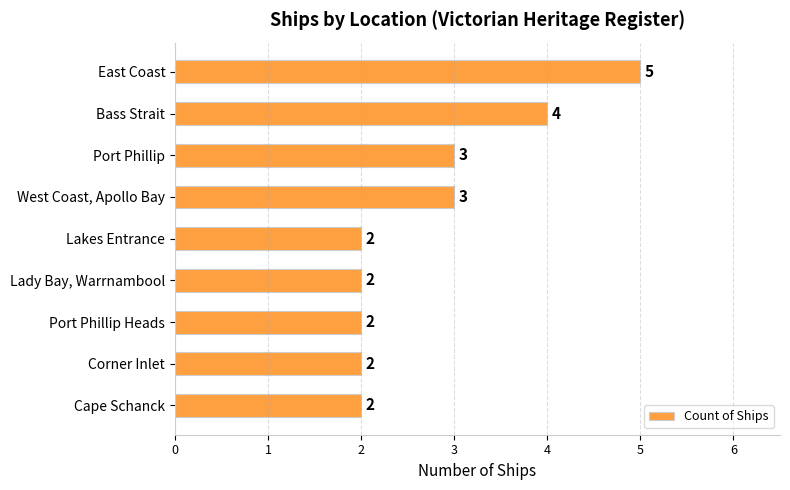

At which category does the chart reach its peak across all series?

East Coast